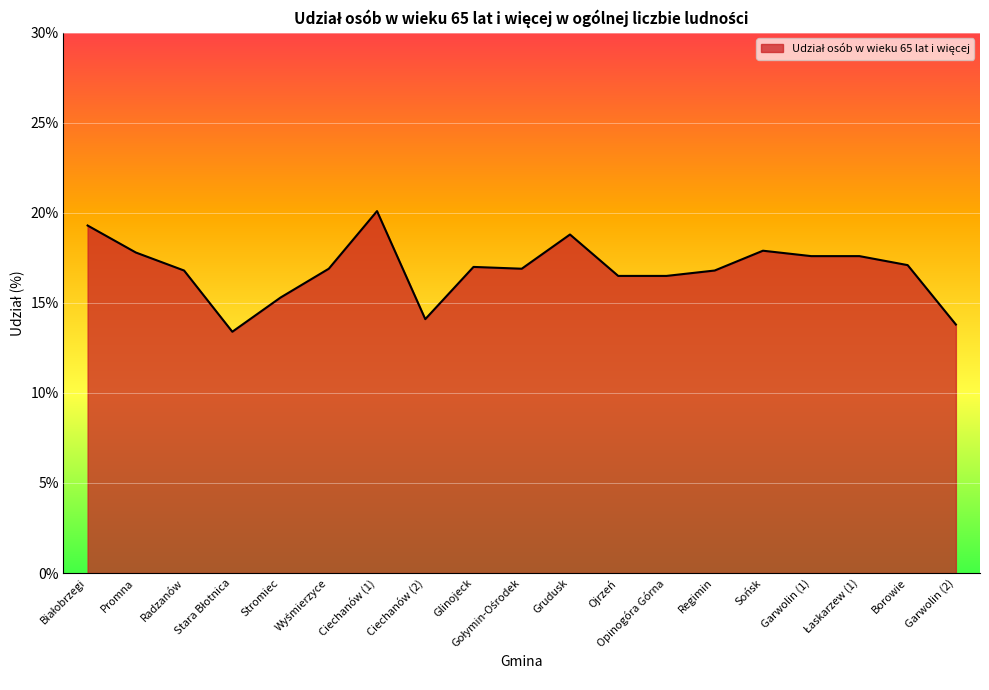

What is the difference between the values at Ojrzeń and Glinojeck?

0.5